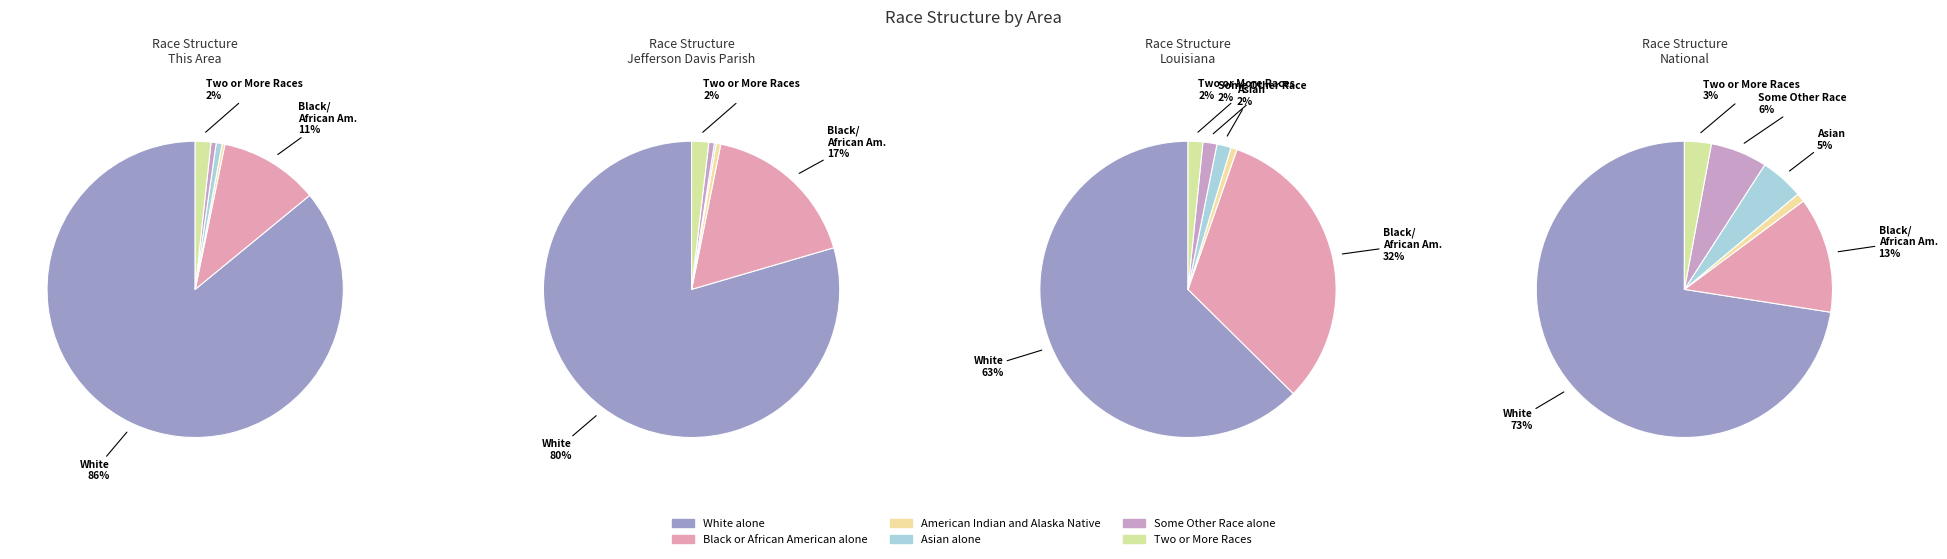

Rank the series by their maximum value, from lowest to highest.

American Indian and Alaska Native, Two or More Races, Asian alone, Some Other Race alone, Black or African American alone, White alone